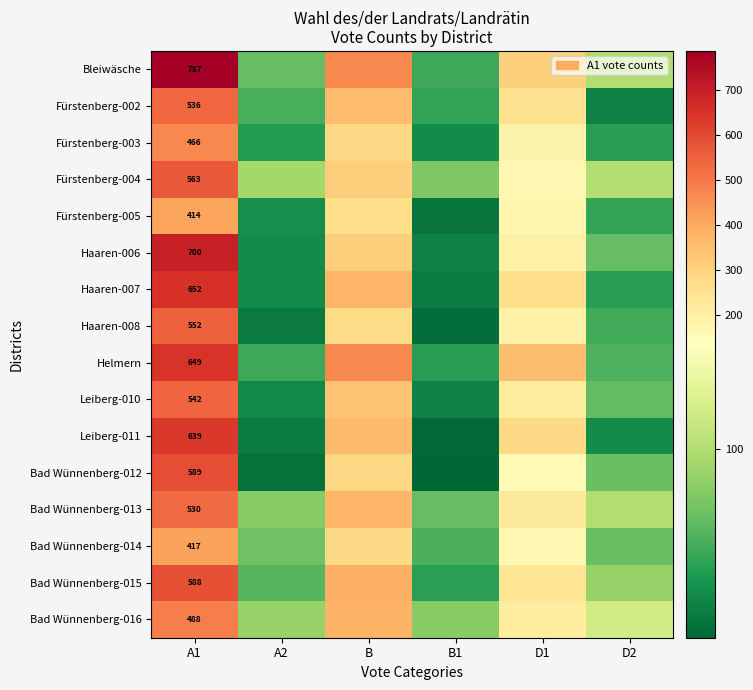

At A1, list the series in order from largest to smallest.

Bleiwäsche, Haaren-006, Haaren-007, Helmern, Leiberg-011, Bad Wünnenberg-012, Bad Wünnenberg-015, Fürstenberg-004, Haaren-008, Leiberg-010, Fürstenberg-002, Bad Wünnenberg-013, Bad Wünnenberg-016, Fürstenberg-003, Bad Wünnenberg-014, Fürstenberg-005